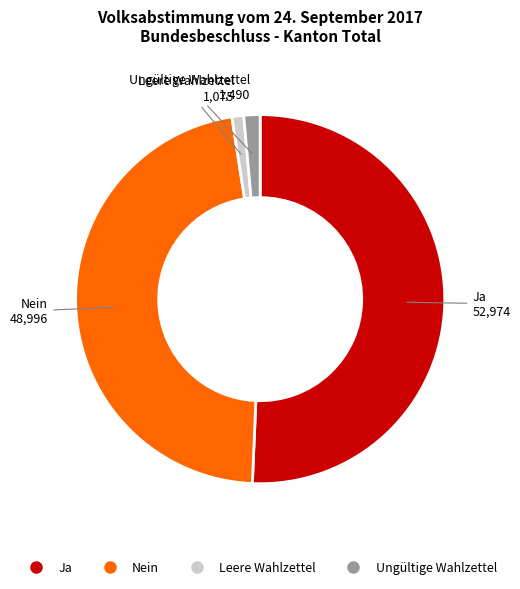

Which slice is the largest?

Ja